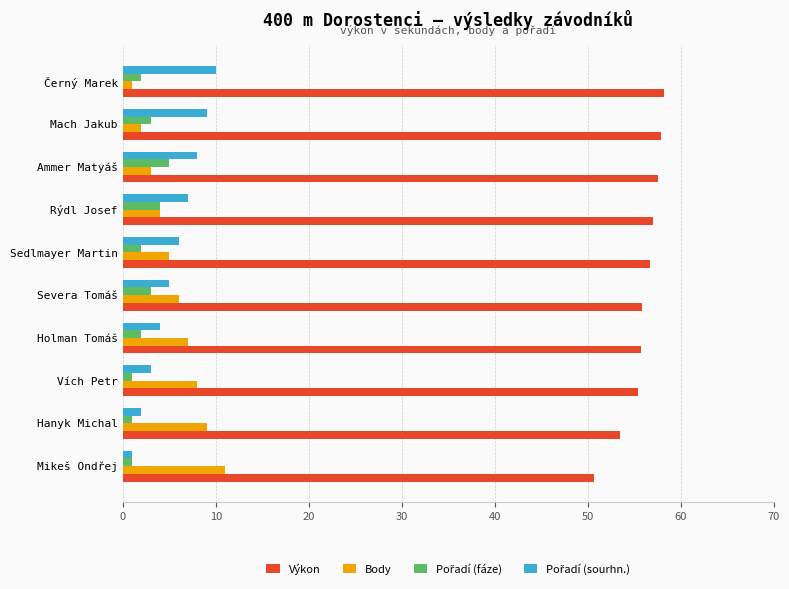

What is the difference between the second highest and second lowest values in the Výkon series?

4.4